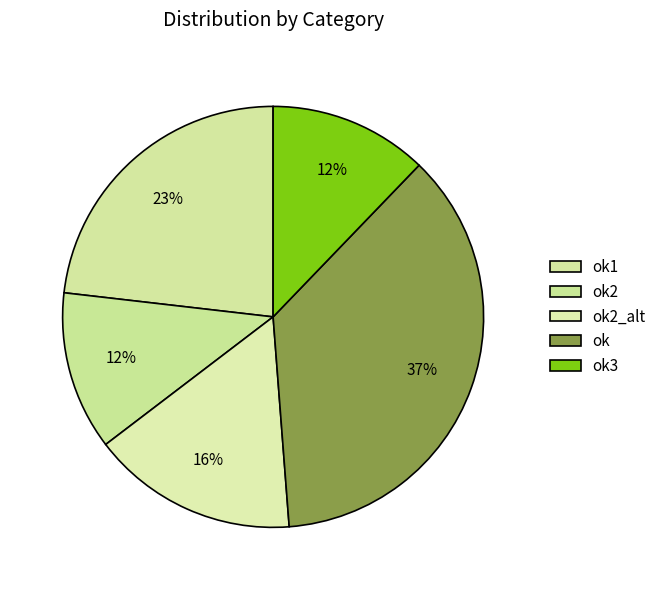

How many segments does this pie chart have?

5